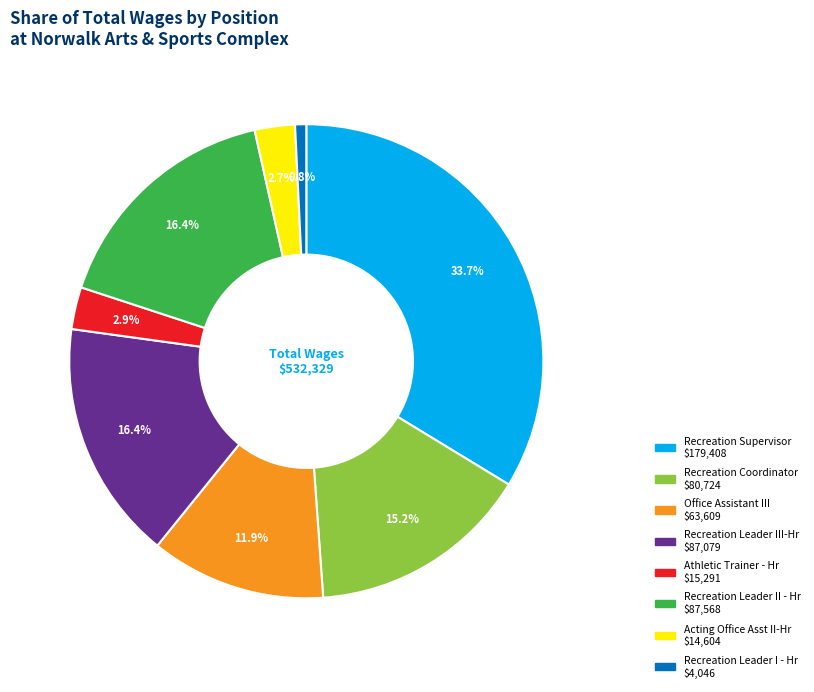

What percentage is the Athletic Trainer - Hr slice, to the nearest percent?

3%